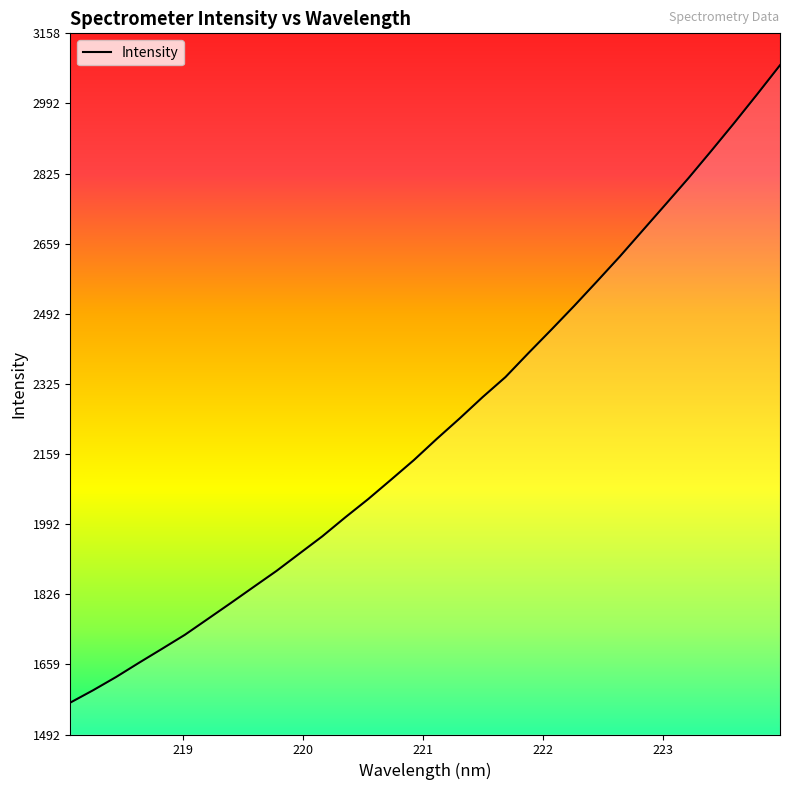

What is the difference between the maximum and minimum values?

1514.5